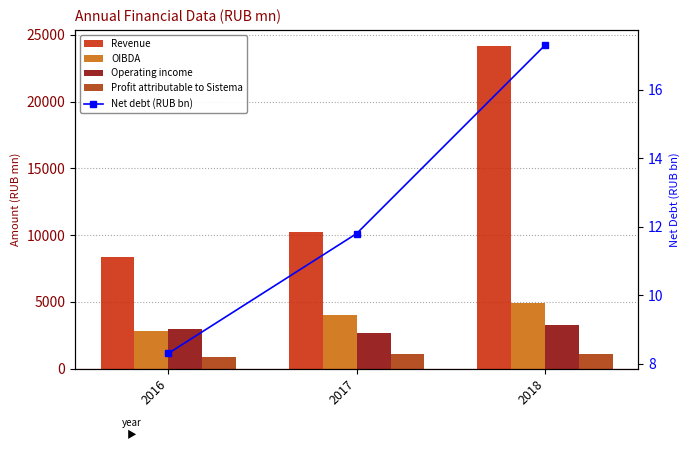

Reading left to right, extract all data points from this chart.

Revenue: 2016=8358.0	2017=10210.0	2018=24161.0
OIBDA: 2016=2857.0	2017=4019.0	2018=4909.0
Operating income: 2016=2941.0	2017=2647.0	2018=3261.0
Profit attributable to Sistema: 2016=871.0	2017=1130.0	2018=1095.0
Net debt (RUB bn): 2016=8.3	2017=11.8	2018=17.3